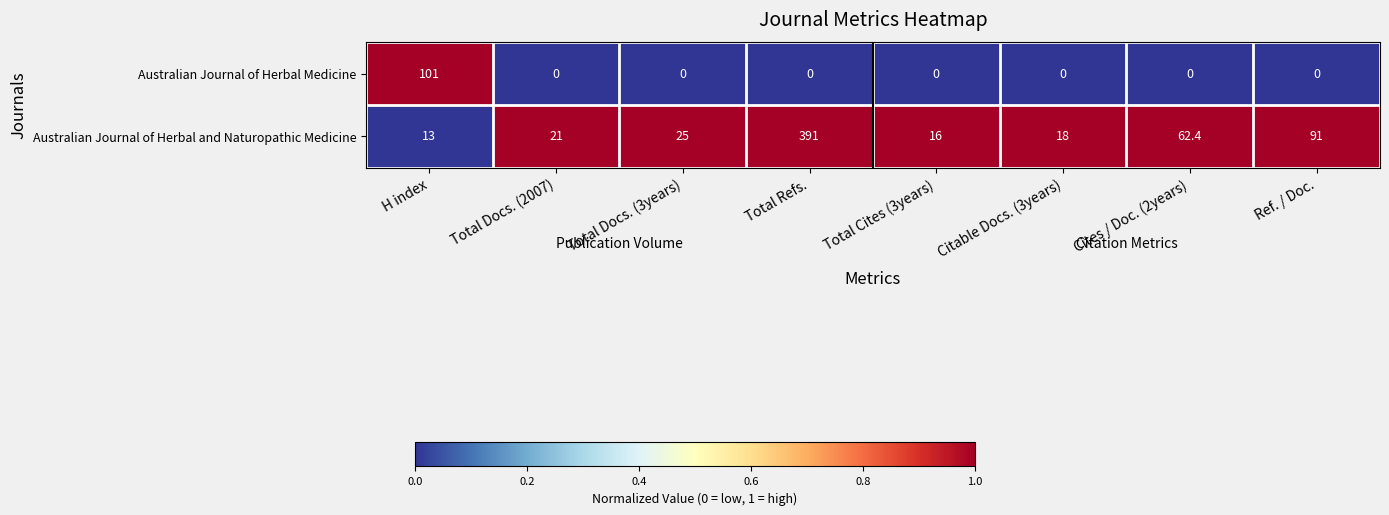

Rank the series by their maximum value, from lowest to highest.

Australian Journal of Herbal Medicine, Australian Journal of Herbal and Naturopathic Medicine